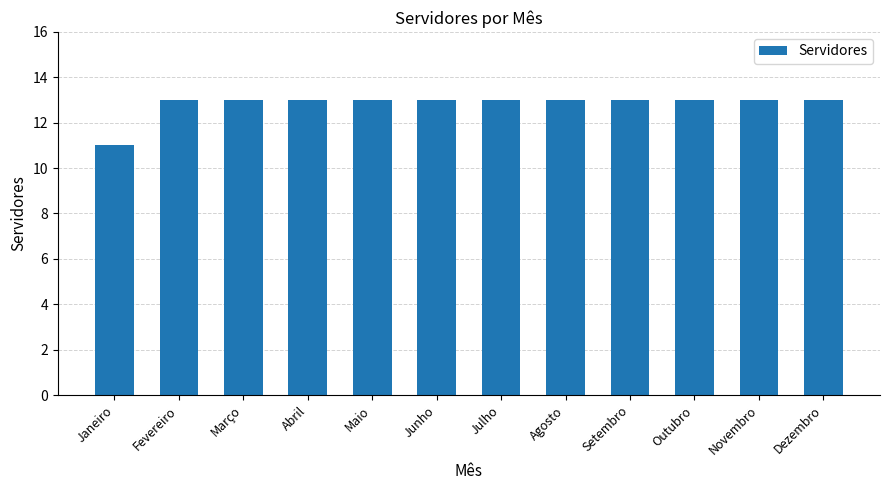

Approximately how many times larger is the value at Março compared to Fevereiro?

1.0